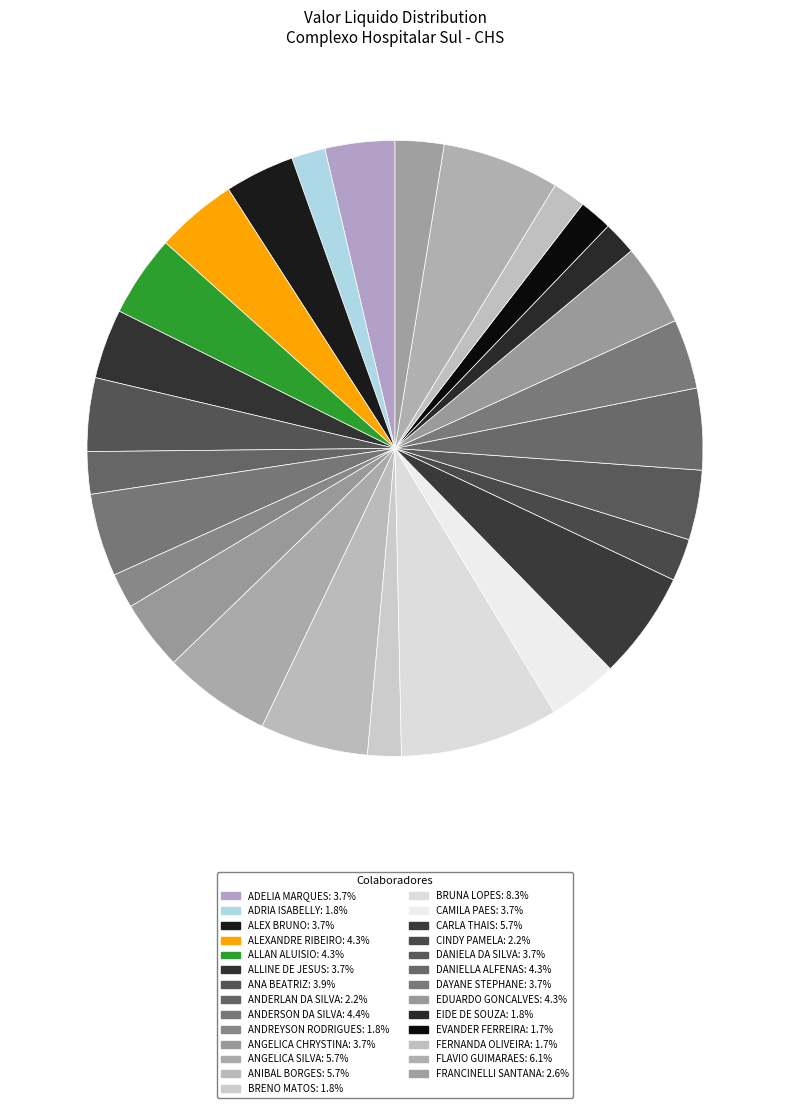

Which slice is the largest?

BRUNA LOPES